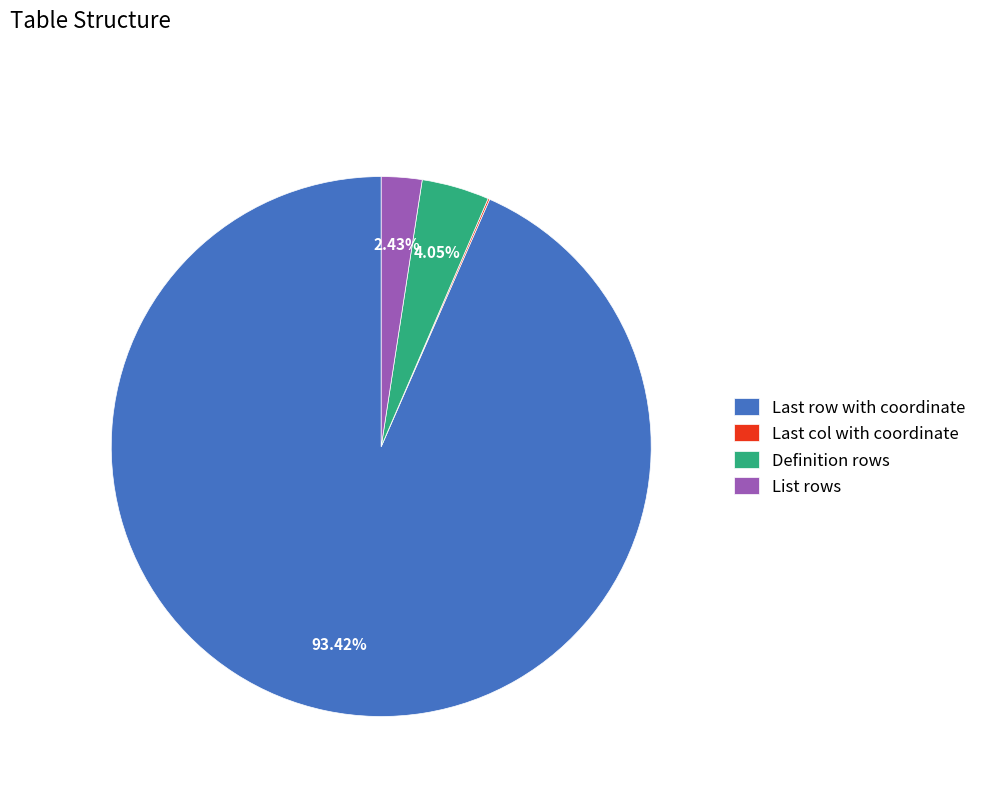

What percentage is the List rows slice, to the nearest percent?

2%